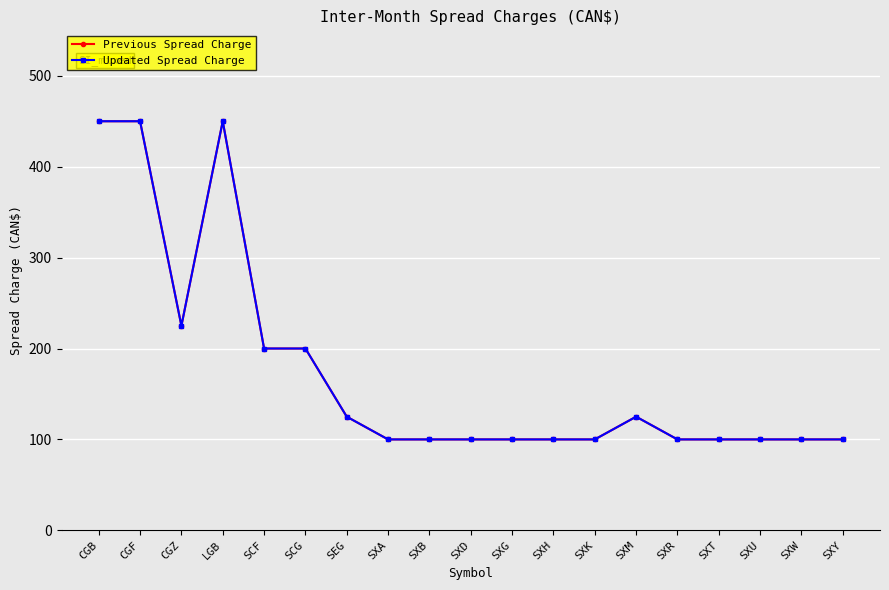

At SXK, list the series in order from largest to smallest.

Previous Spread Charge, Updated Spread Charge